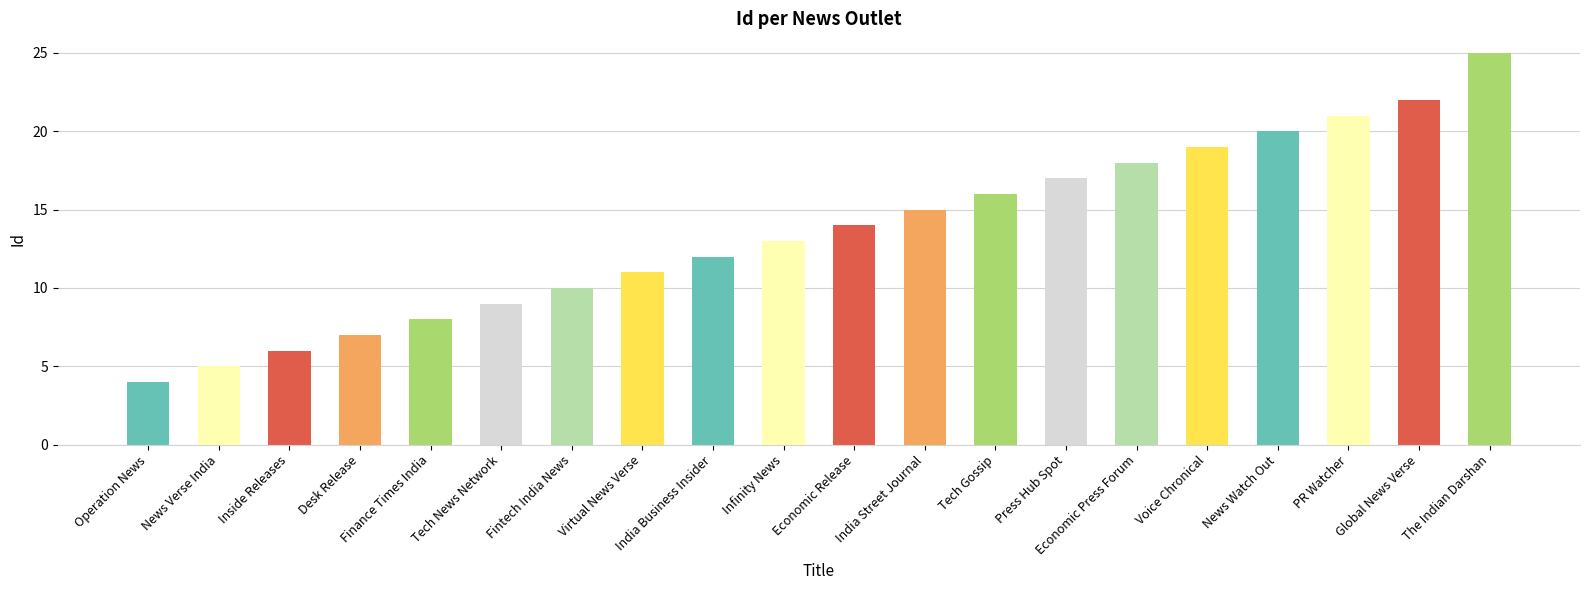

What is the maximum value shown in the chart?

25